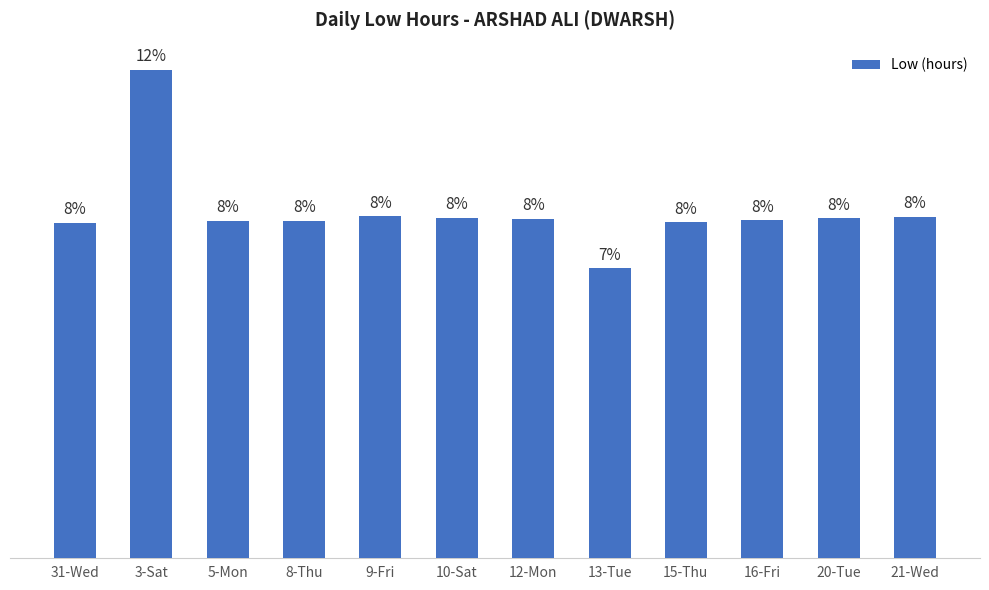

What is the label of the 9th bar from the left?

15-Thu